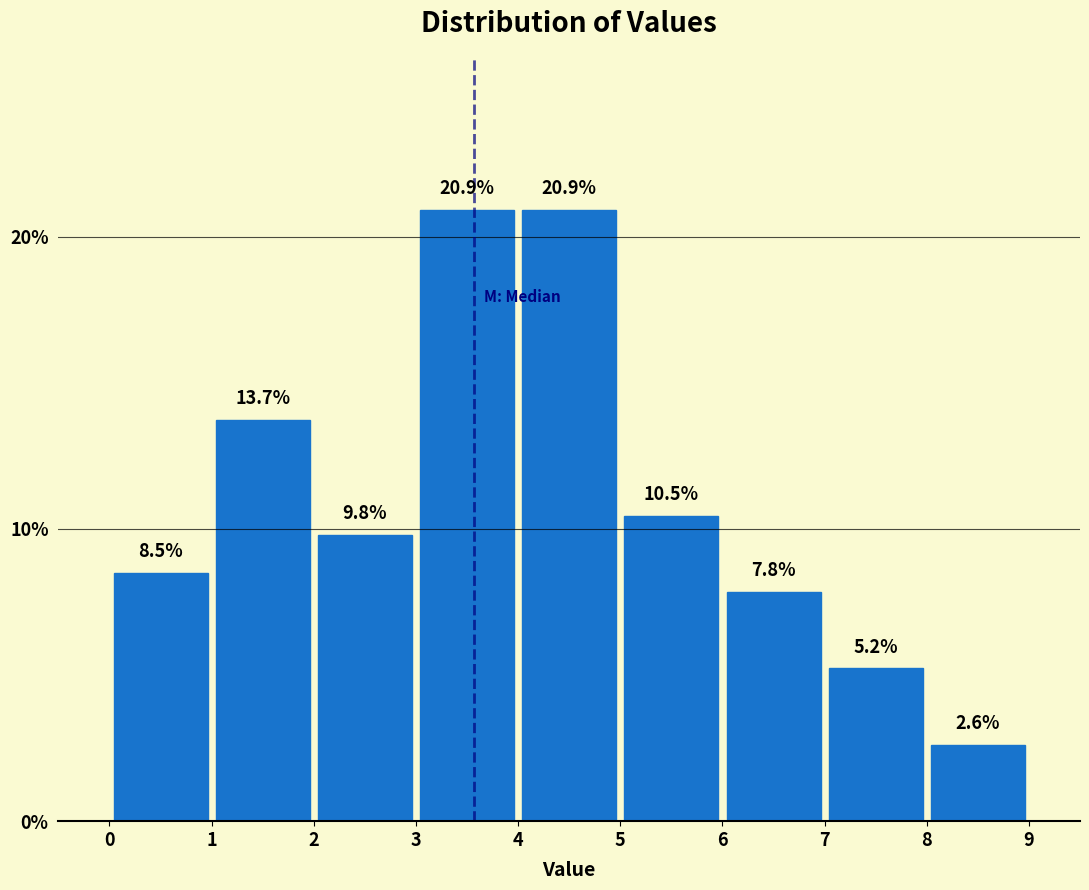

How tall is the bar that spans 3 to 4 on the x-axis?

20.9